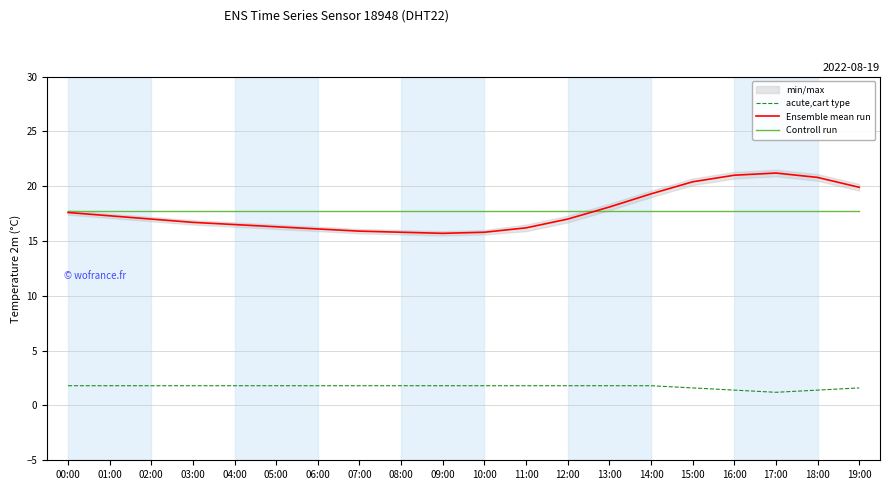

True or false: acute,cart type and Ensemble mean run cross at least once.

False